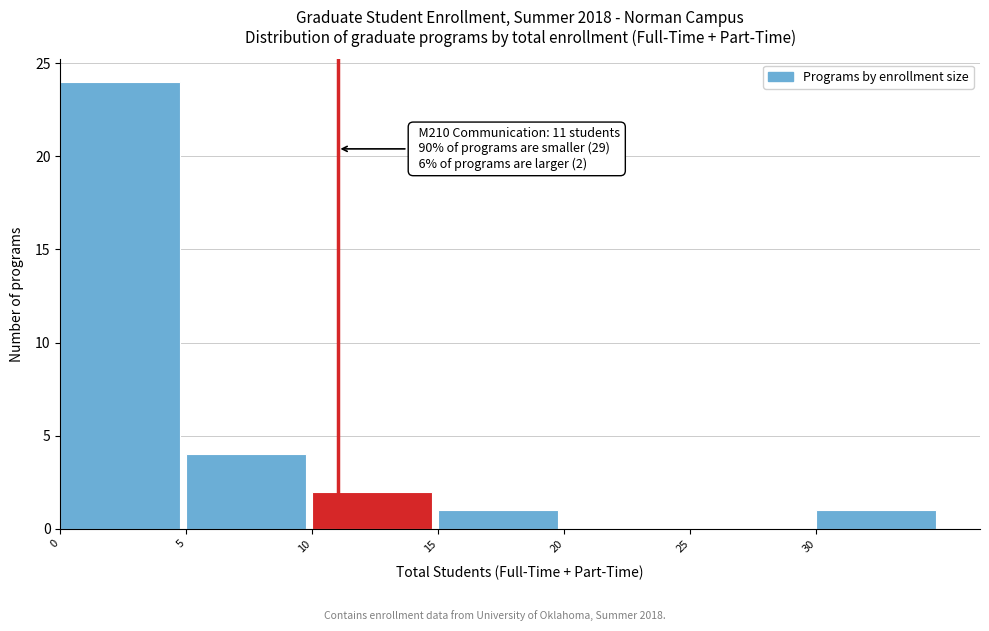

Which range on the x-axis has the tallest bar?

0 to 5